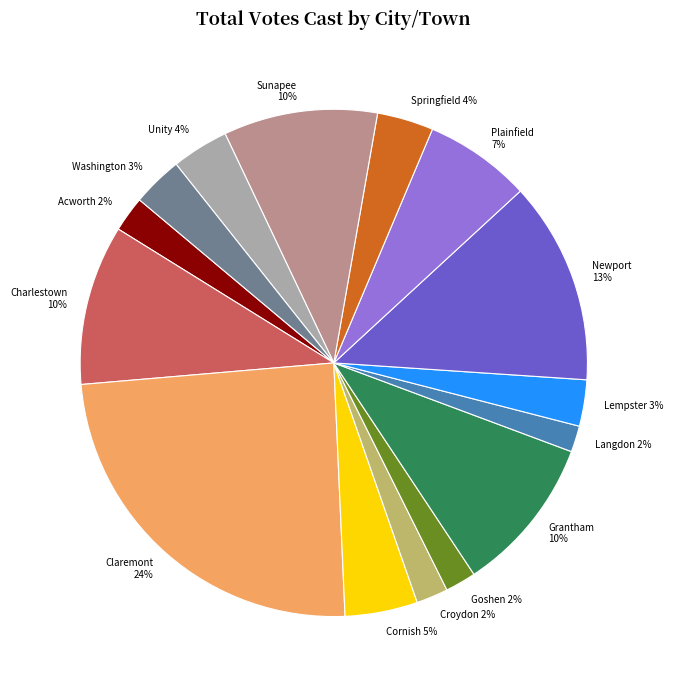

Does Lempster represent more than half of the total?

No